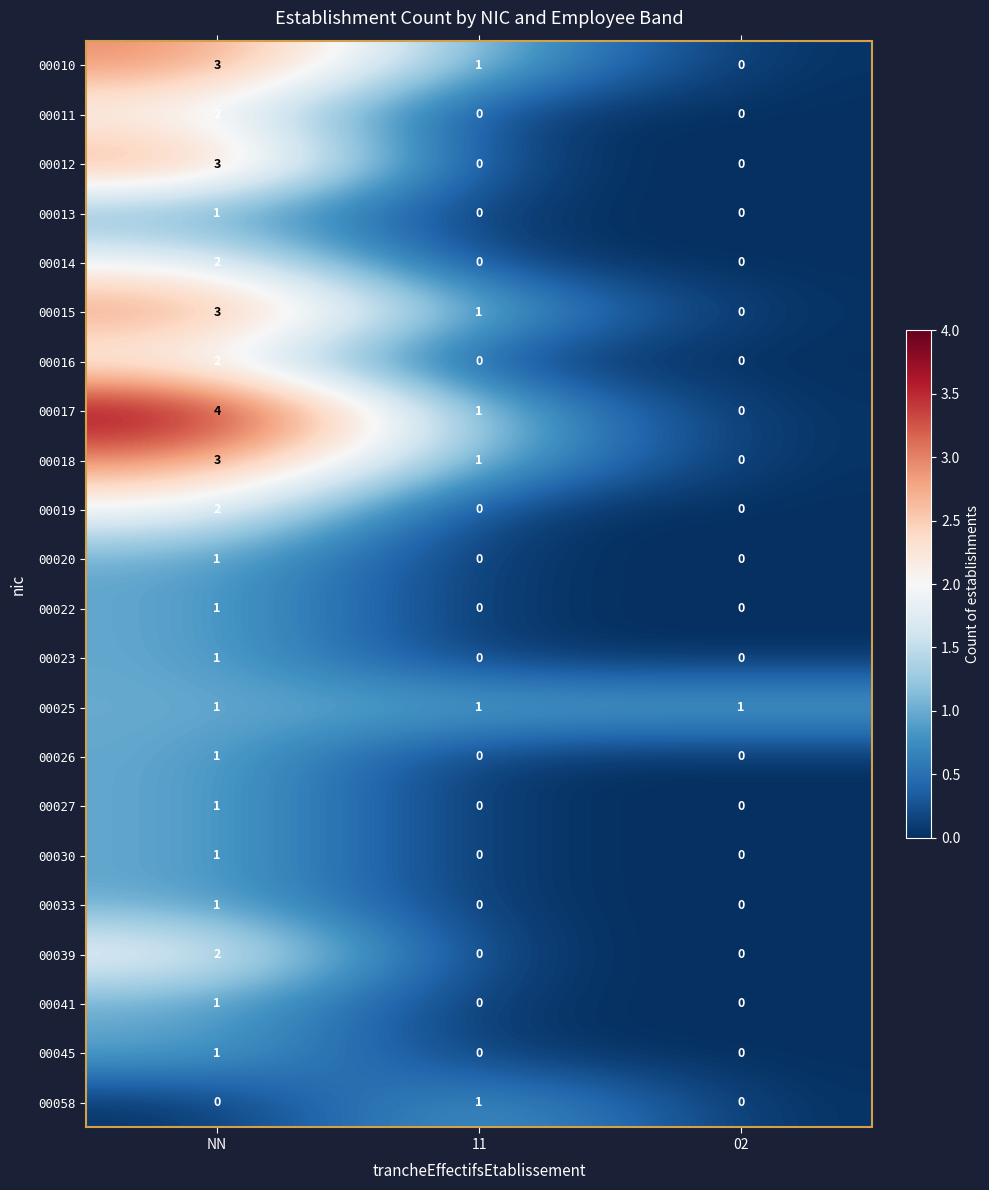

What is the total value across all series at 11?

6